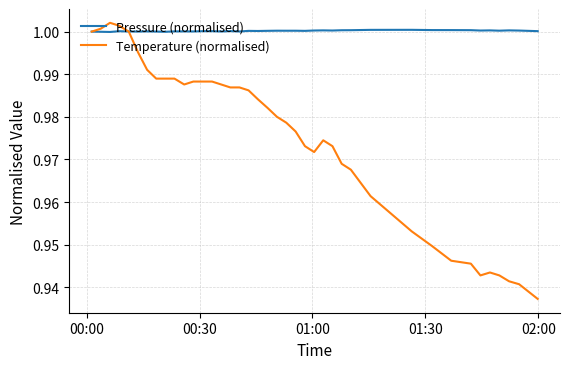

Which series has the widest spread of values?

Temperature (normalised)